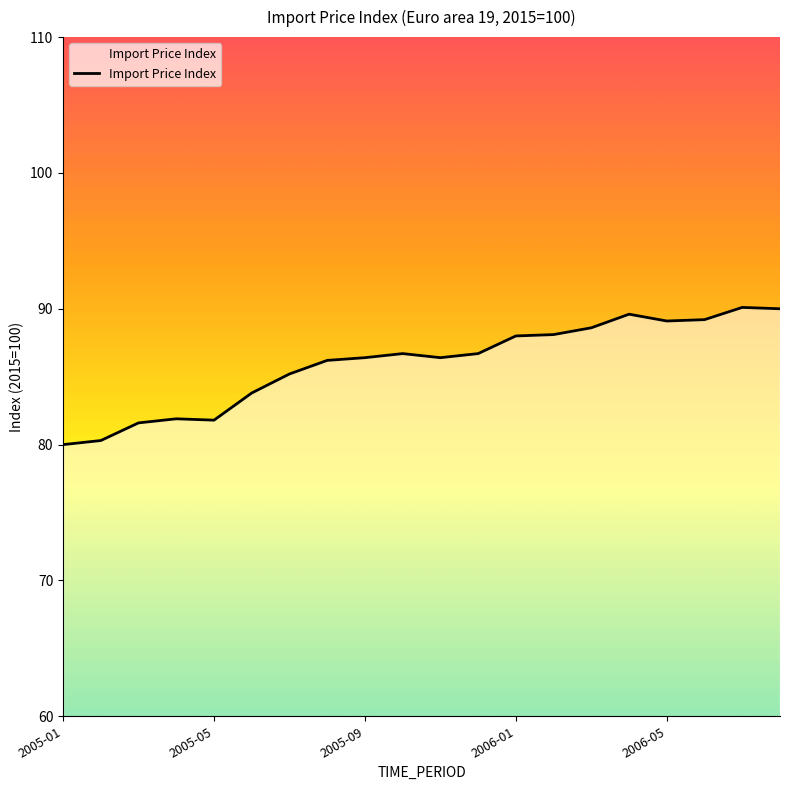

What is the greatest value displayed?

90.1